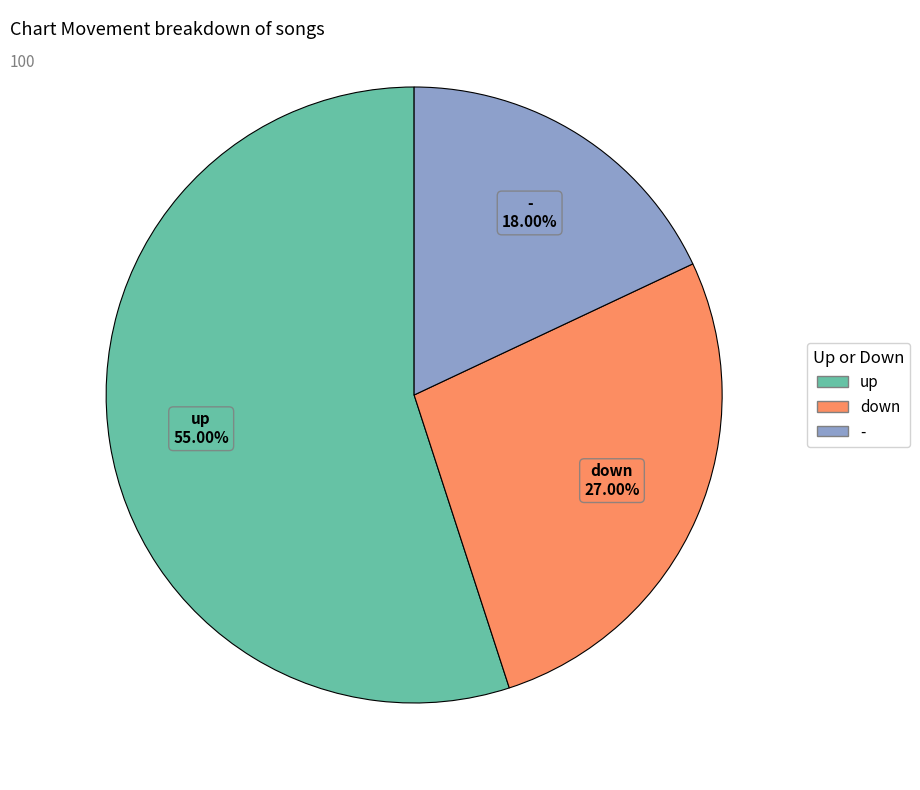

Count the number of slices in the pie.

3